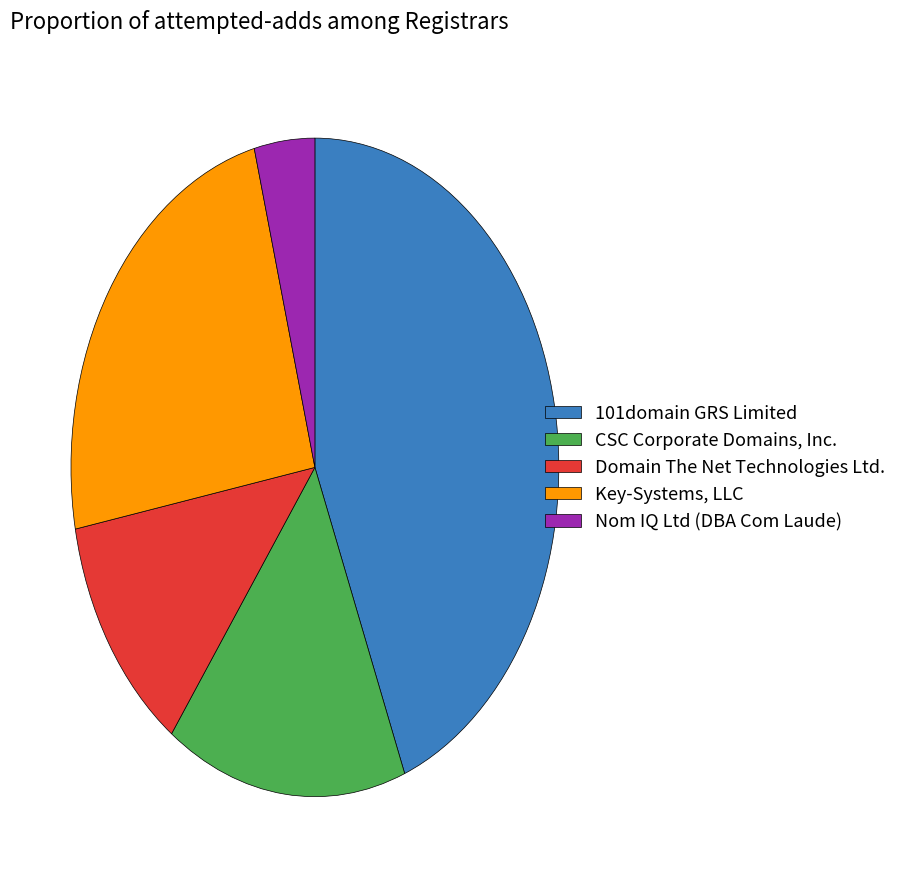

Is Domain The Net Technologies Ltd. the majority of the pie?

No